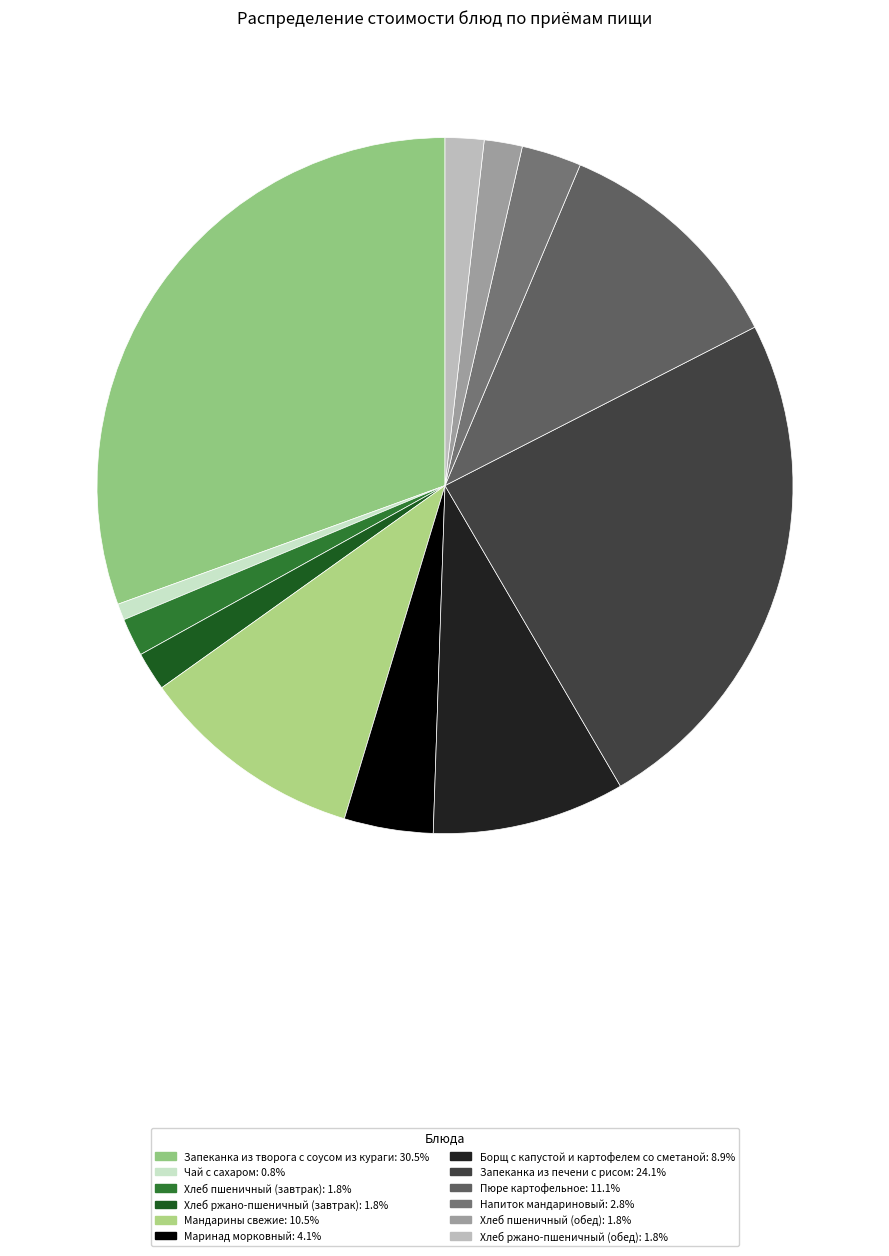

What is the smallest slice in the pie chart?

Чай с сахаром